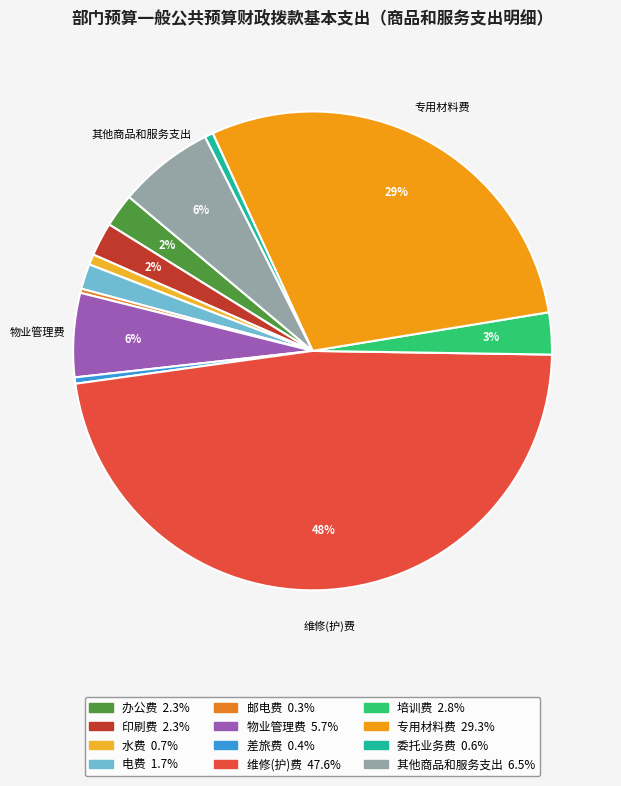

Is there a majority slice in this chart?

No